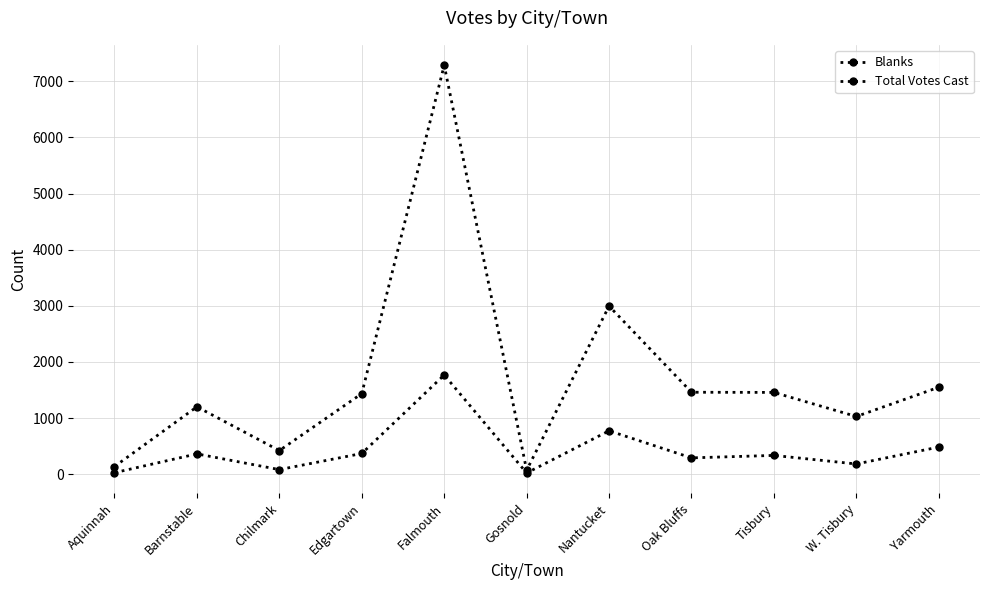

How many lines are shown in the chart?

2